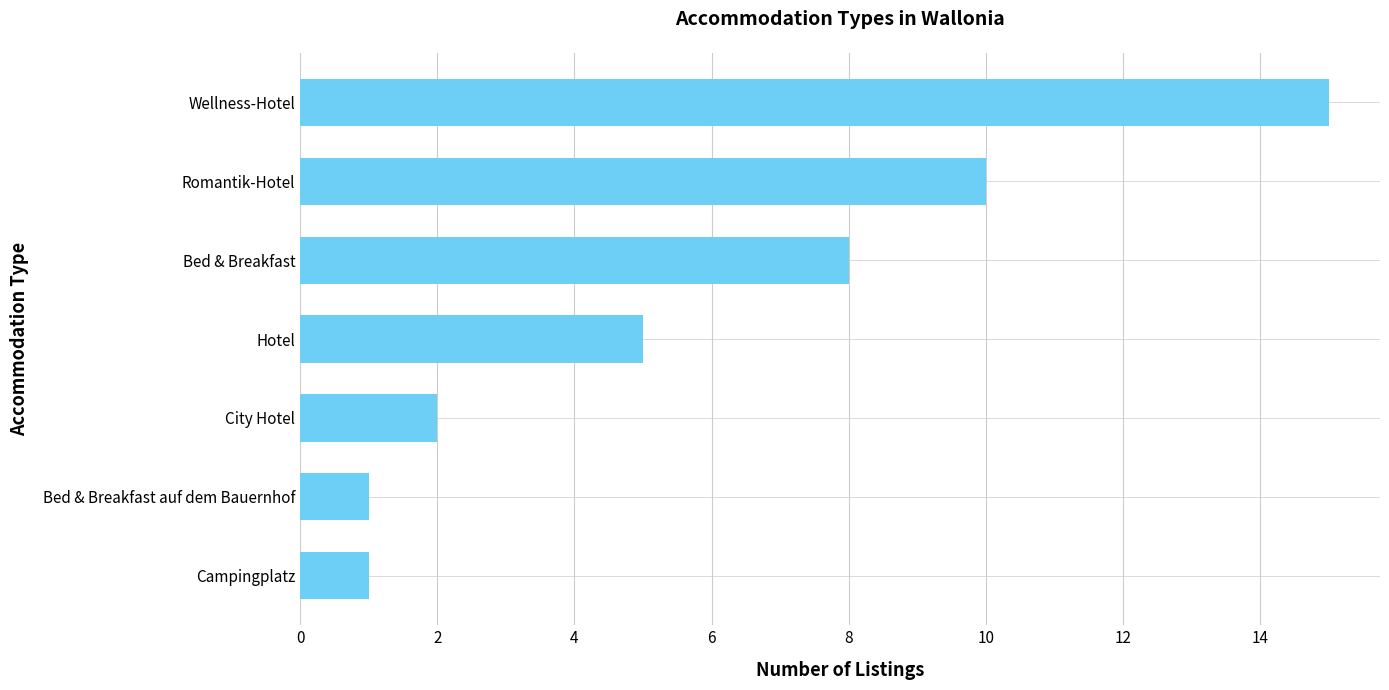

What is the smallest value displayed?

1